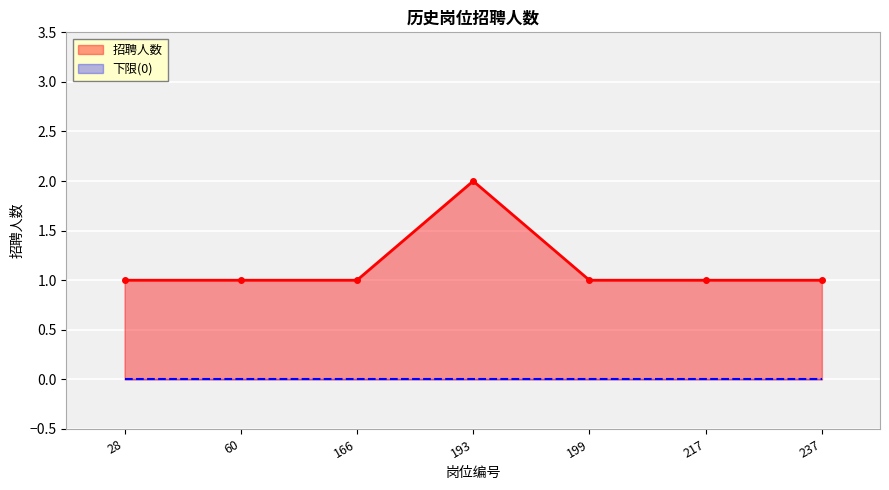

The chart shows a value of 1 at 28. True or false?

True